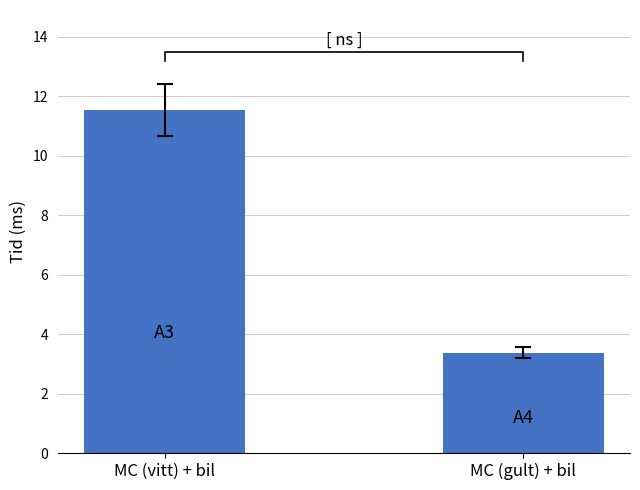

Which category has the highest value across all series?

MC (vitt) + bil